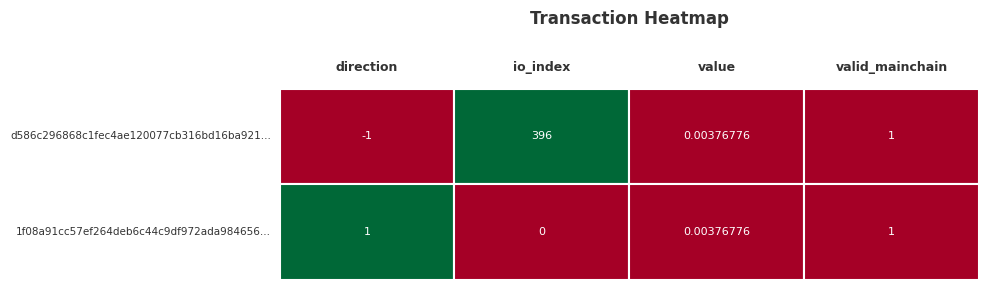

Where does the d586c296868c1fec4ae120077cb316bd16ba921 series first go above 1?

io_index